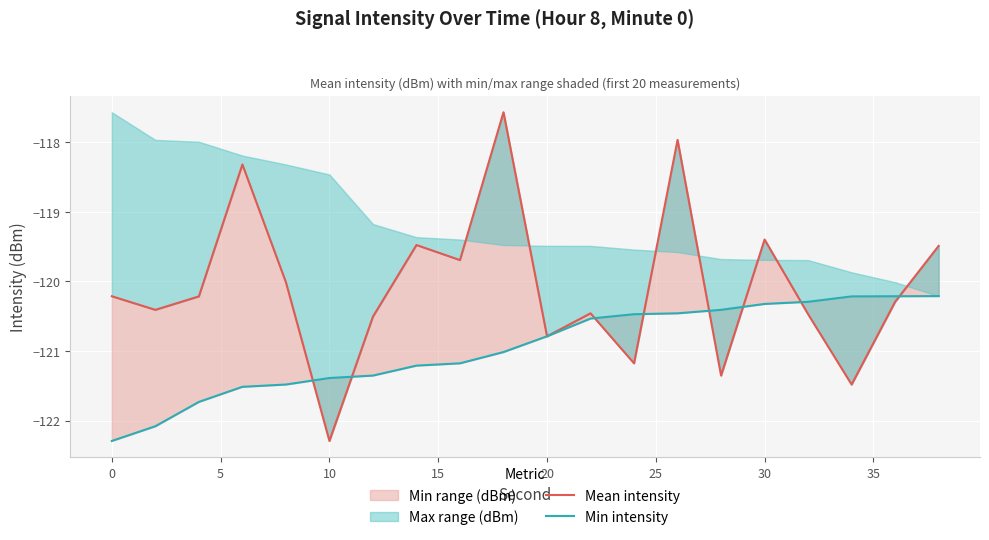

Reading left to right, what are all the values shown in this chart?

Mean intensity: -120.2	-120.4	-120.2	-118.3	-120.0	-122.3	-120.5	-119.5	-119.7	-117.6	-120.8	-120.5	-121.2	-118.0	-121.4	-119.4	-120.5	-121.5	-120.3	-119.5
Min intensity: -122.3	-122.1	-121.7	-121.5	-121.5	-121.4	-121.4	-121.2	-121.2	-121.0	-120.8	-120.5	-120.5	-120.5	-120.4	-120.3	-120.3	-120.2	-120.2	-120.2